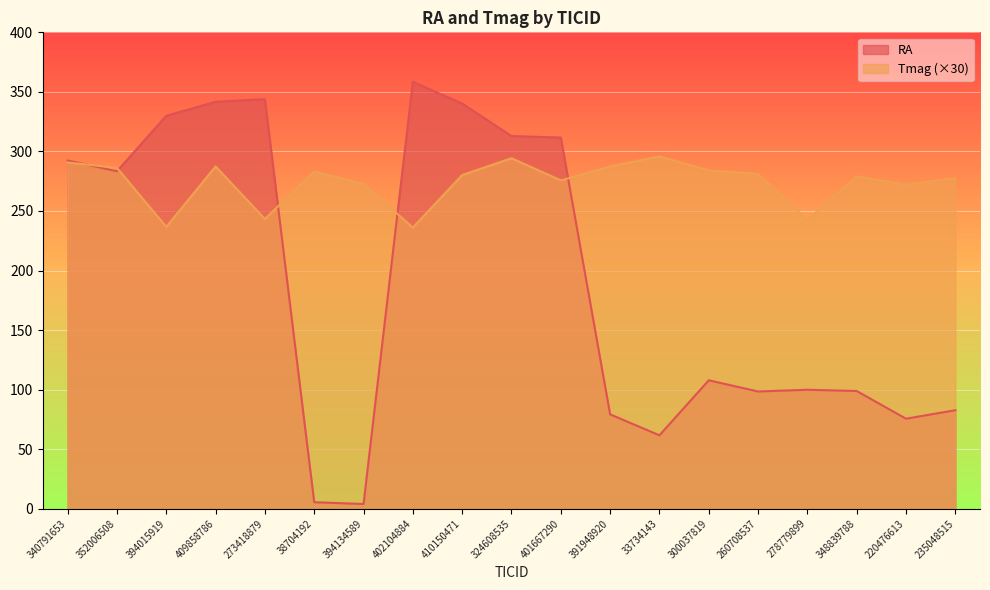

What is the difference between the Tmag values at 394015919 and 220476613?

35.4